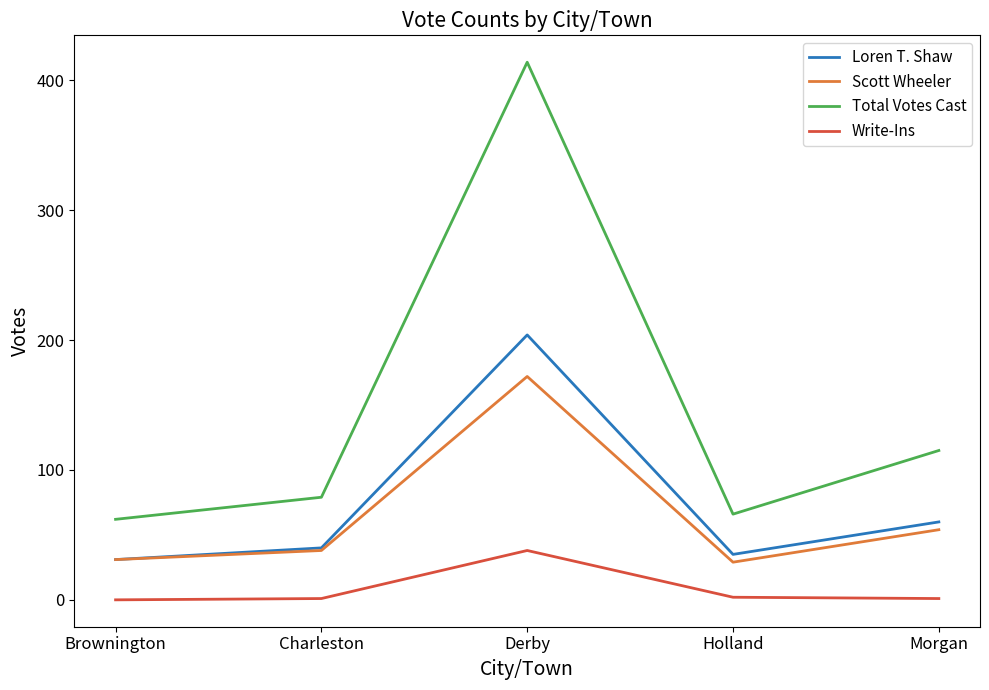

What is the difference between the maximum and minimum values in the Write-Ins series?

38